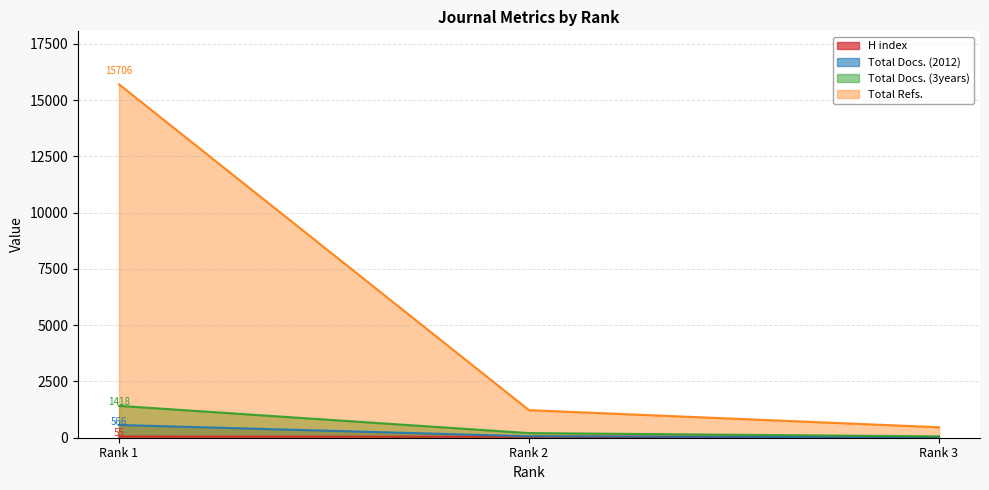

Rank the categories by Total Docs. (2012) value from lowest to highest.

Rank 3, Rank 2, Rank 1